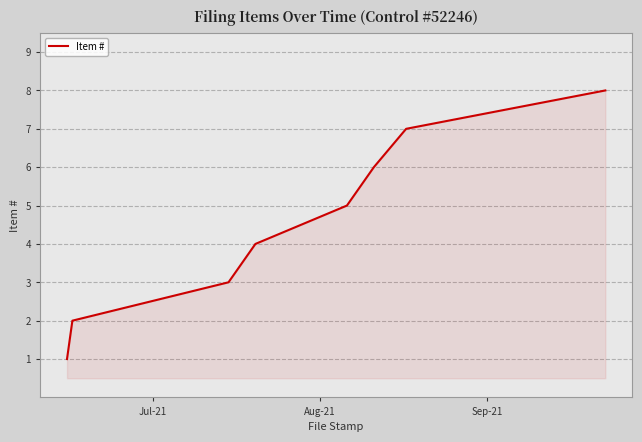

True or false: the data has more than 0 interior local peaks.

False